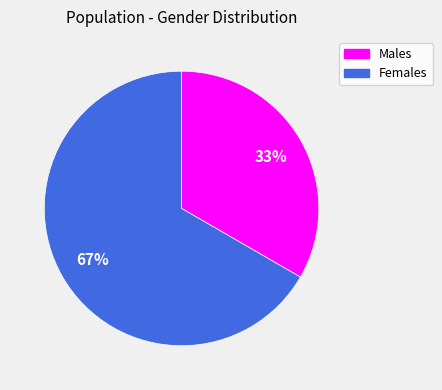

Is there any slice that represents more than half of the pie?

Yes